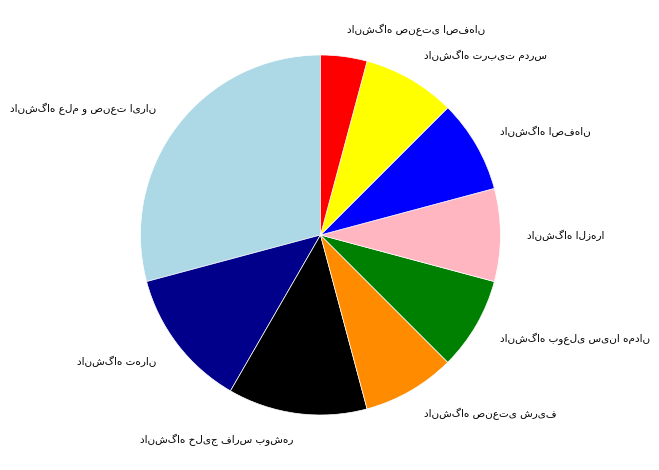

Is there a majority slice in this chart?

No